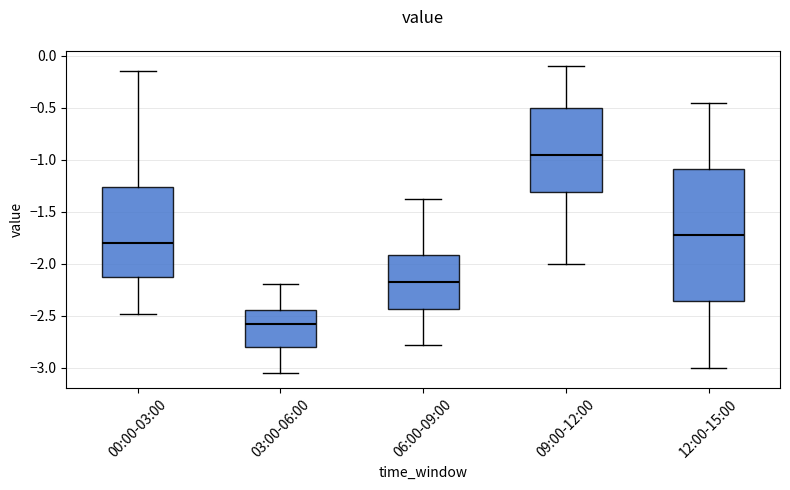

Which box's median line is the lowest?

03:00-06:00